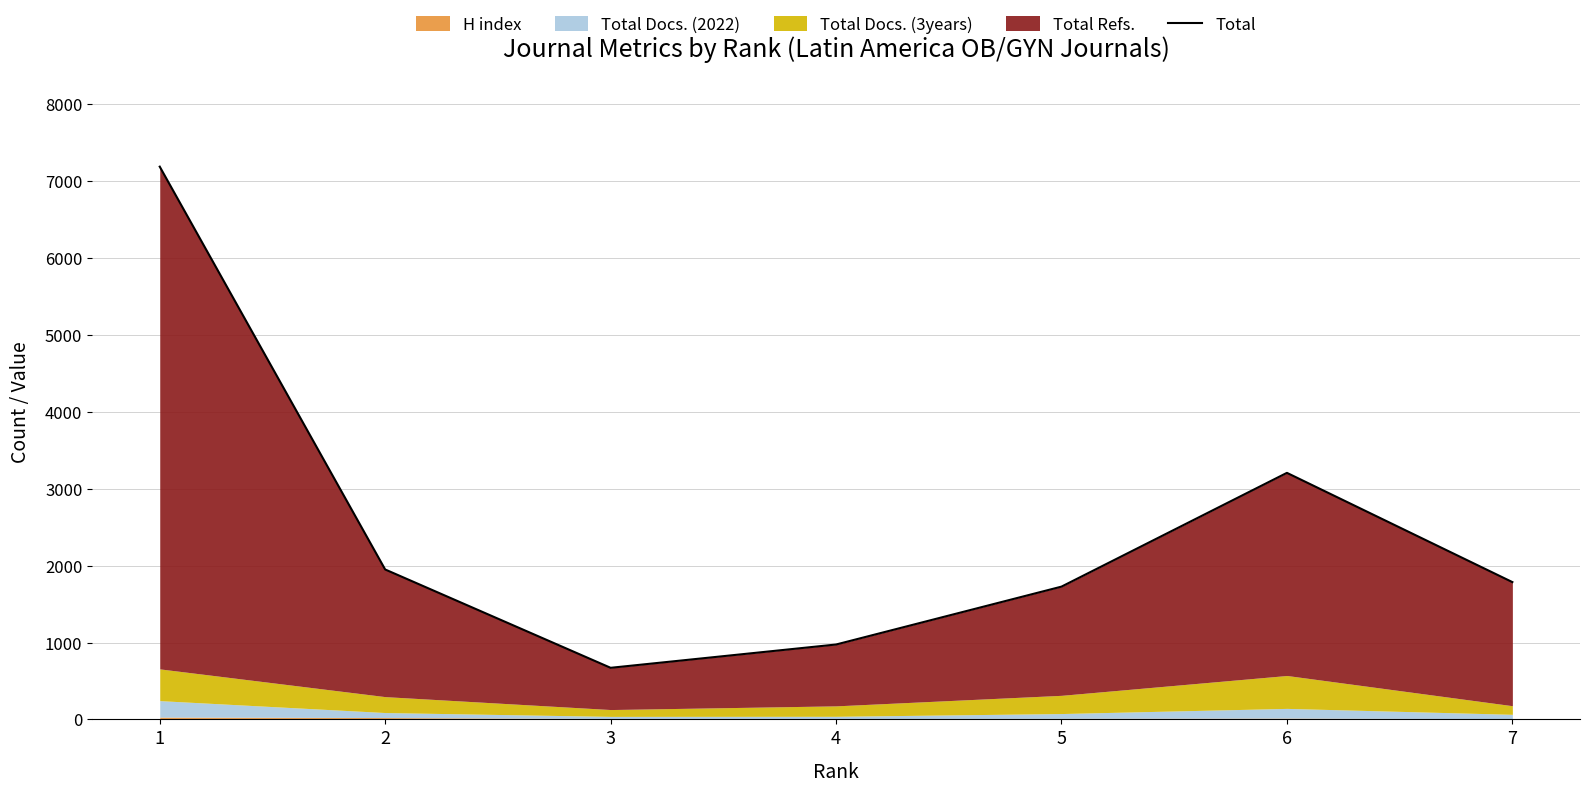

Which label corresponds to the largest value in the chart?

1